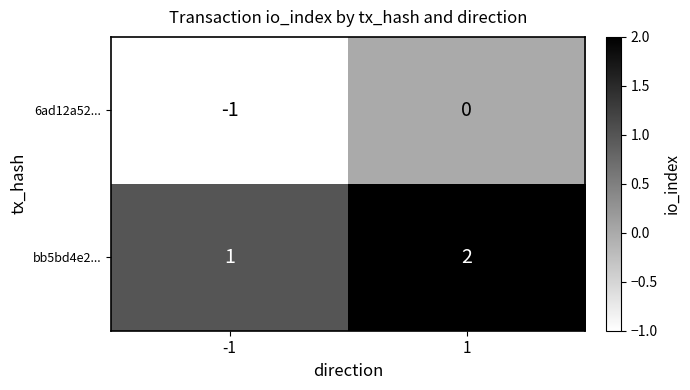

What is the sum of the bb5bd4e2... values at -1 and 1?

3